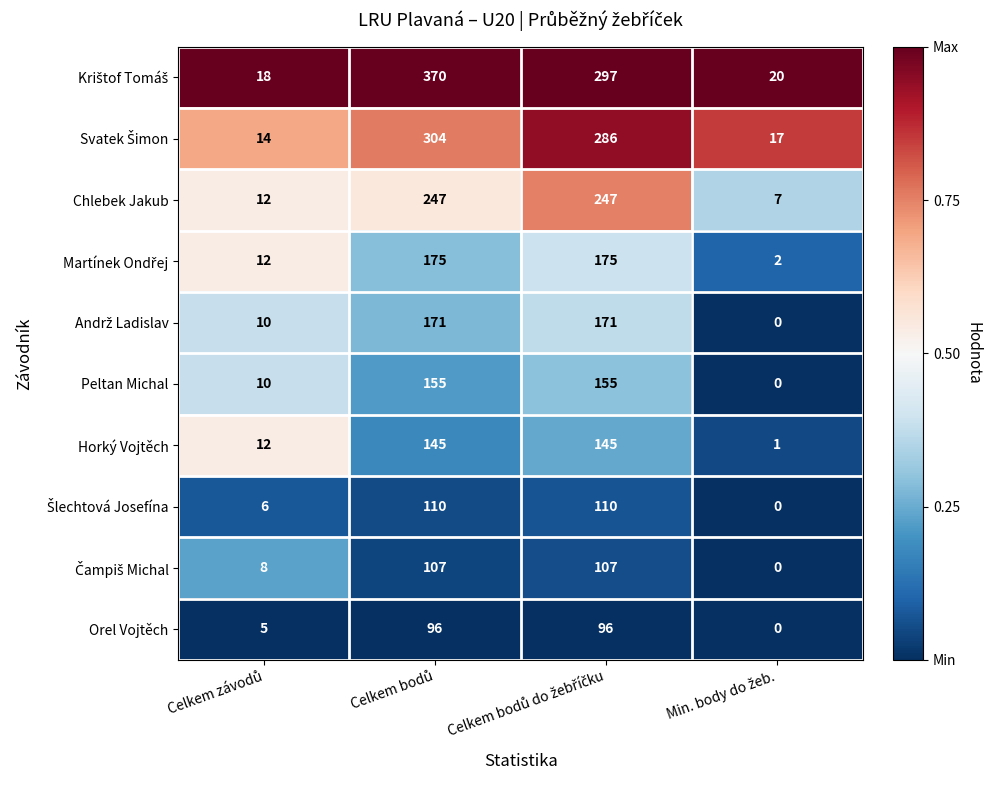

What is the difference between the maximum and minimum values in the Horký Vojtěch series?

144